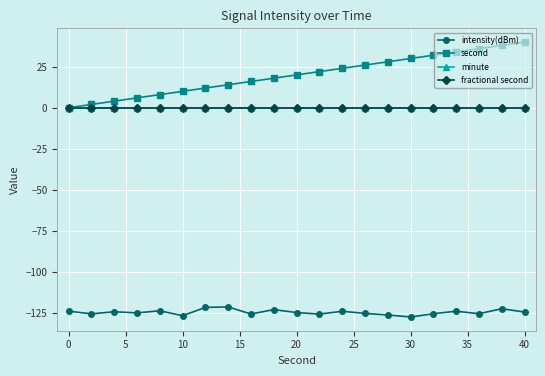

Reading left to right, list all the values displayed in this chart.

intensity(dBm): -123.9	-125.6	-124.3	-125.0	-123.7	-126.7	-121.6	-121.3	-125.6	-123.0	-124.8	-125.7	-124.0	-125.3	-126.2	-127.5	-125.5	-123.9	-125.5	-122.4	-124.5
second: 0.0	2.0	4.0	6.0	8.0	10.0	12.0	14.0	16.0	18.0	20.0	22.0	24.0	26.0	28.0	30.0	32.0	34.0	36.0	38.0	40.0
minute: 0.0	0.0	0.0	0.0	0.0	0.0	0.0	0.0	0.0	0.0	0.0	0.0	0.0	0.0	0.0	0.0	0.0	0.0	0.0	0.0	0.0
fractional second: 0.0	0.0	0.0	0.0	0.0	0.0	0.0	0.0	0.0	0.0	0.0	0.0	0.0	0.0	0.0	0.0	0.0	0.0	0.0	0.0	0.0